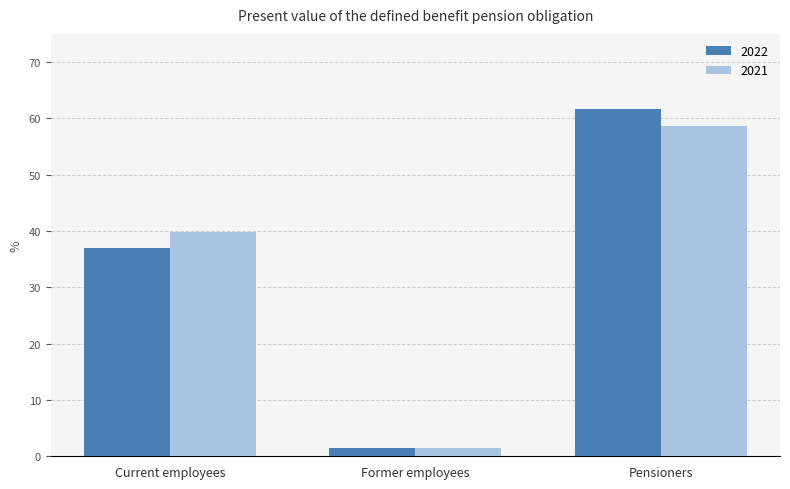

How many distinct data groups are displayed?

2